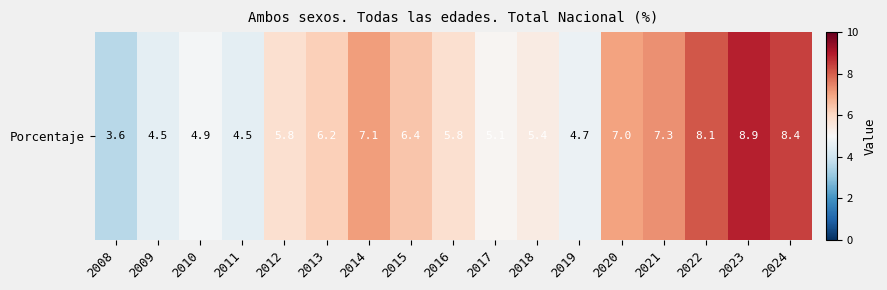

How many values exceed 5?

12